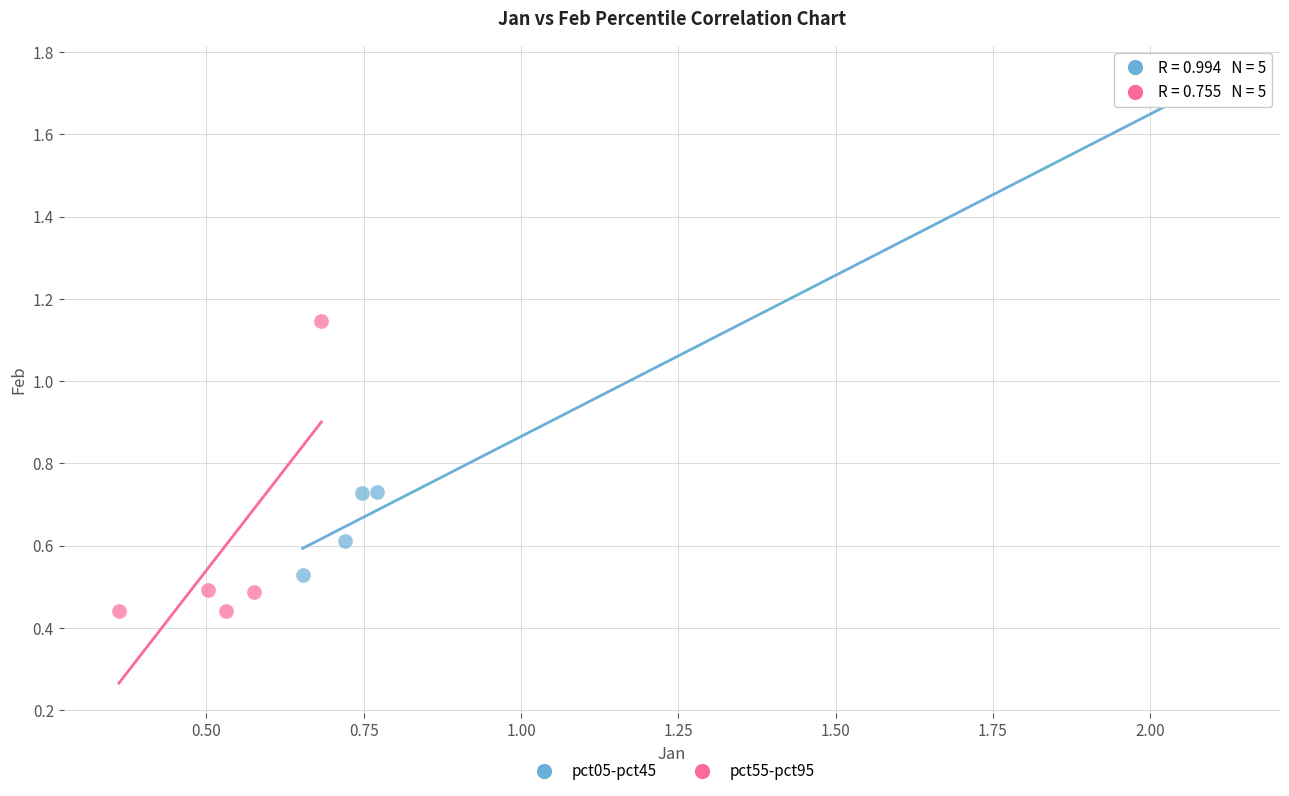

Which series contains the highest Y value?

pct05-pct45